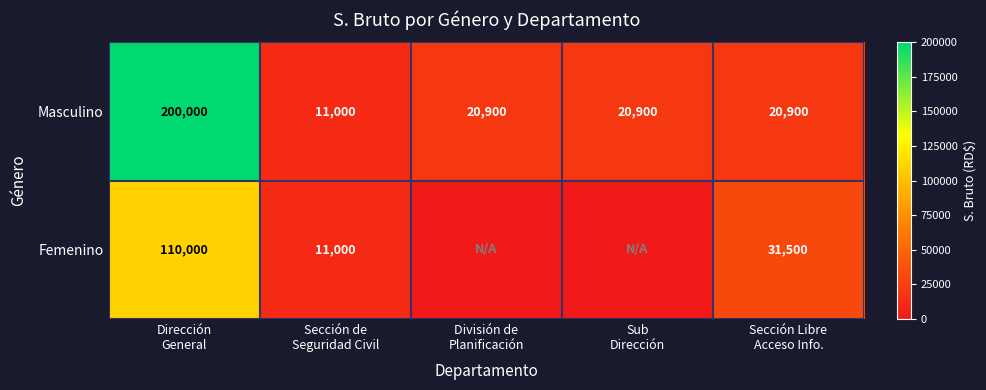

What is the difference between the maximum and minimum values in the Masculino series?

189000